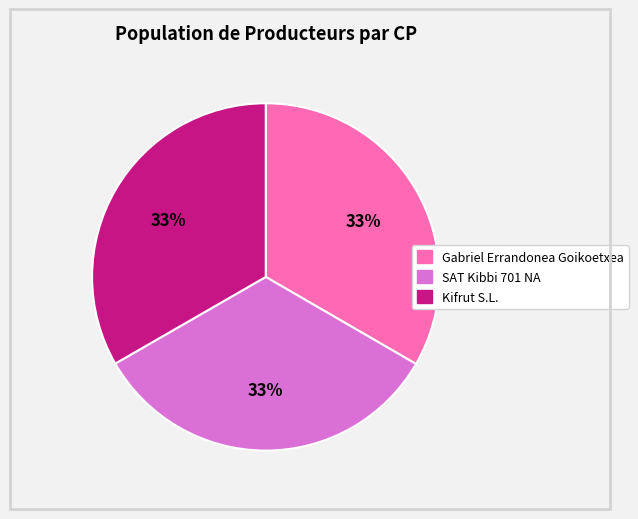

Approximately how many times larger is the value at Kifrut S.L. compared to Gabriel Errandonea Goikoetxea?

1.0